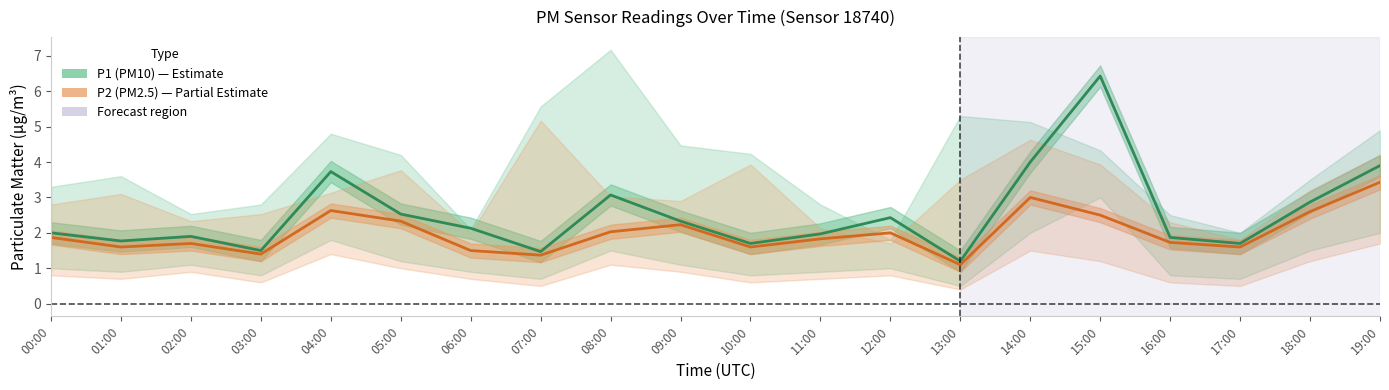

In P1 (PM10), how many points are higher than both neighbors (excluding endpoints)?

5